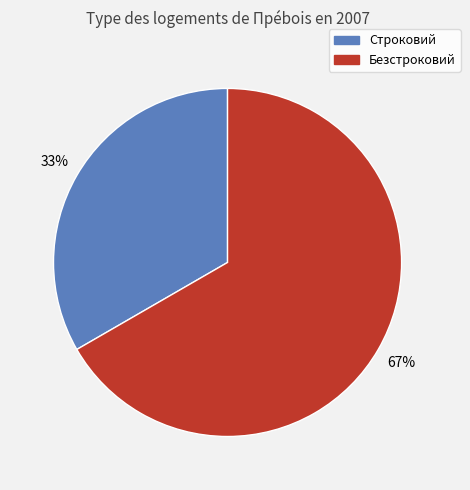

Rank the categories by value from lowest to highest.

Строковий, Безстроковий